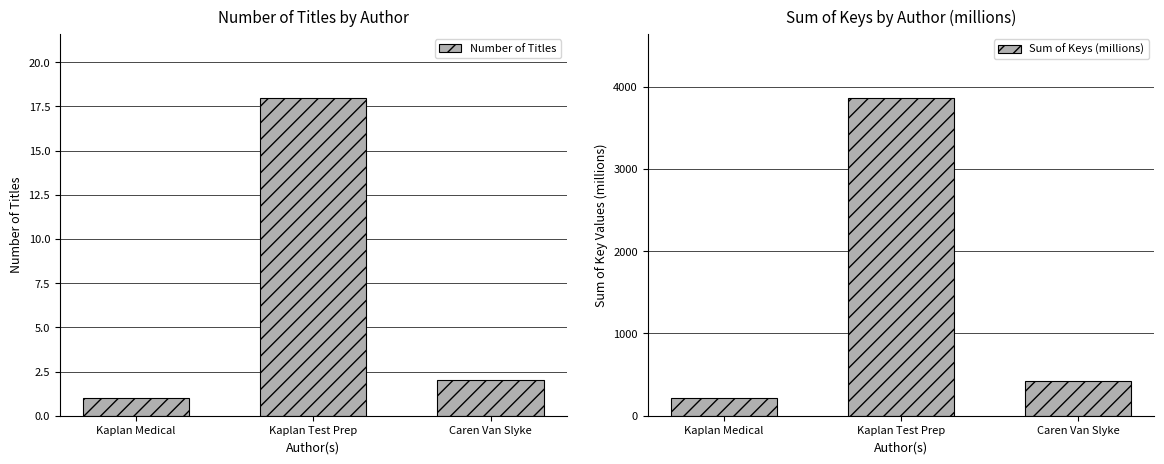

How many values in the Sum of Keys (millions) series are below 416?

1